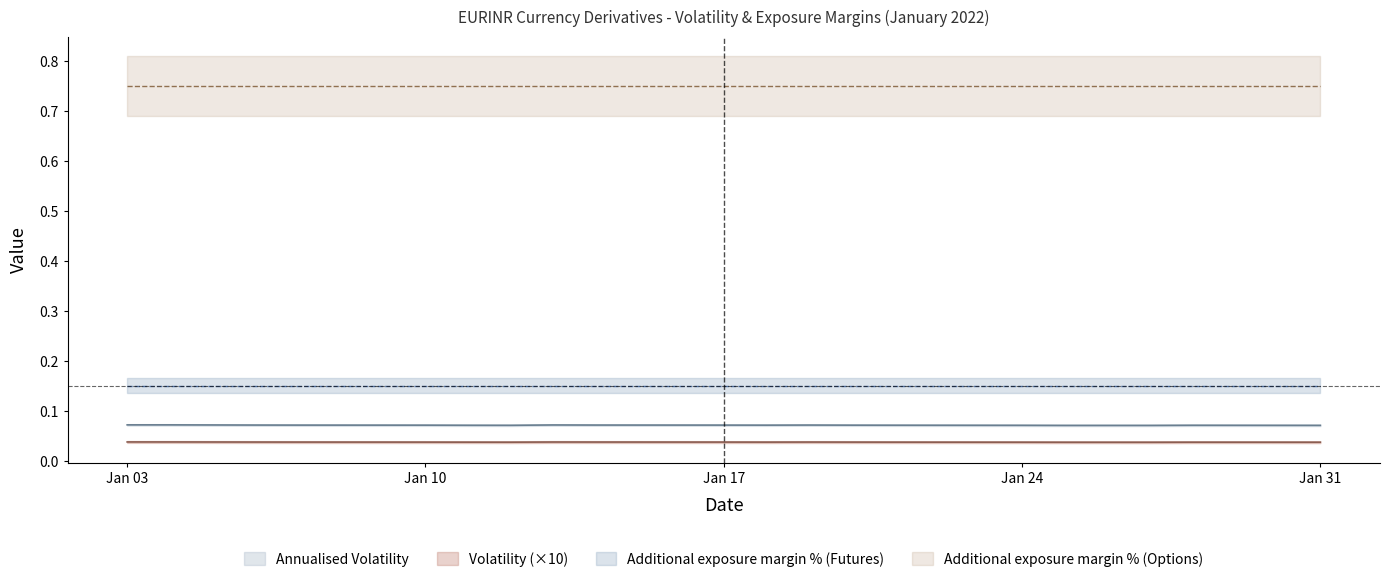

True or false: Annualised Volatility and Volatility cross at least once.

False